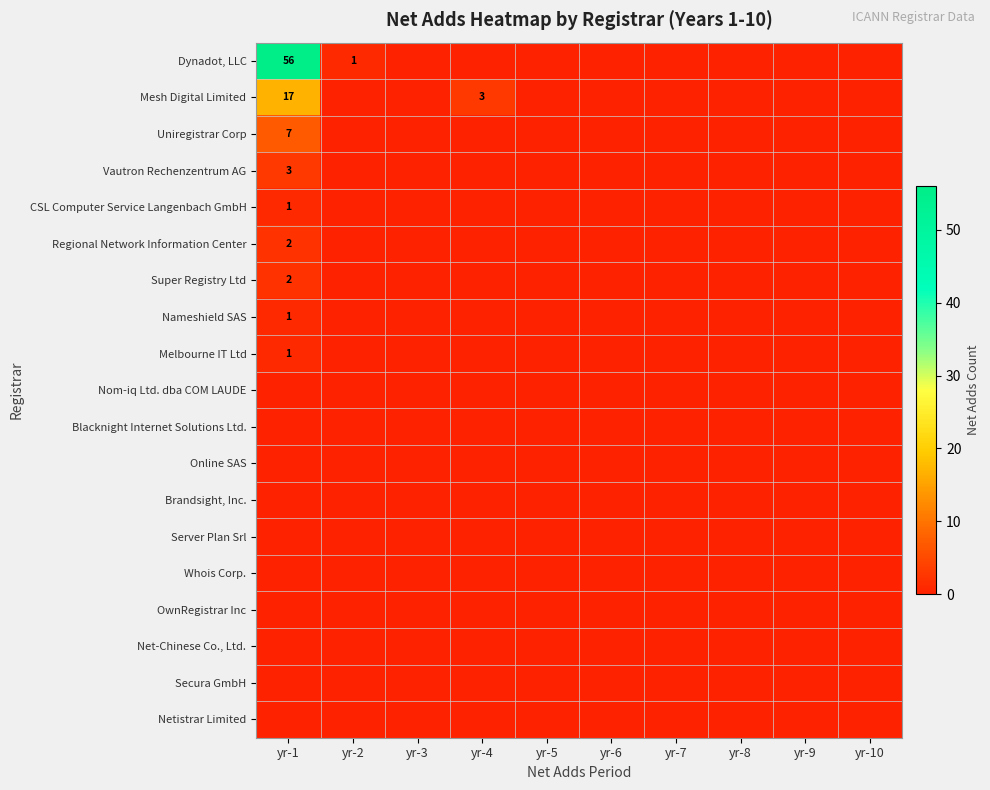

Which series has the widest spread of values?

Dynadot, LLC